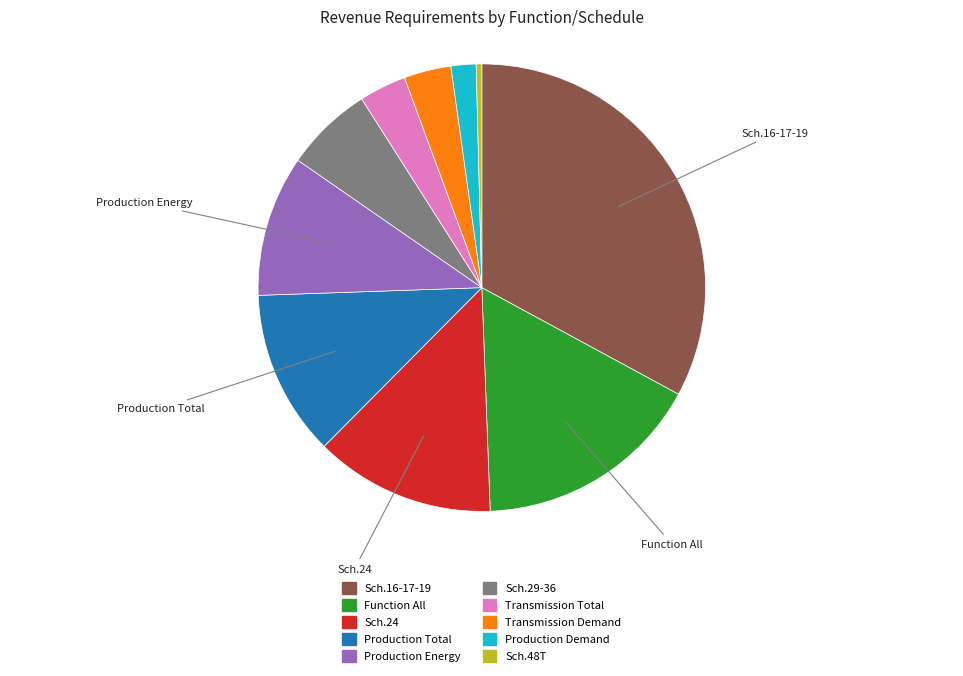

Which category has the biggest portion of the pie?

Sch.16-17-19